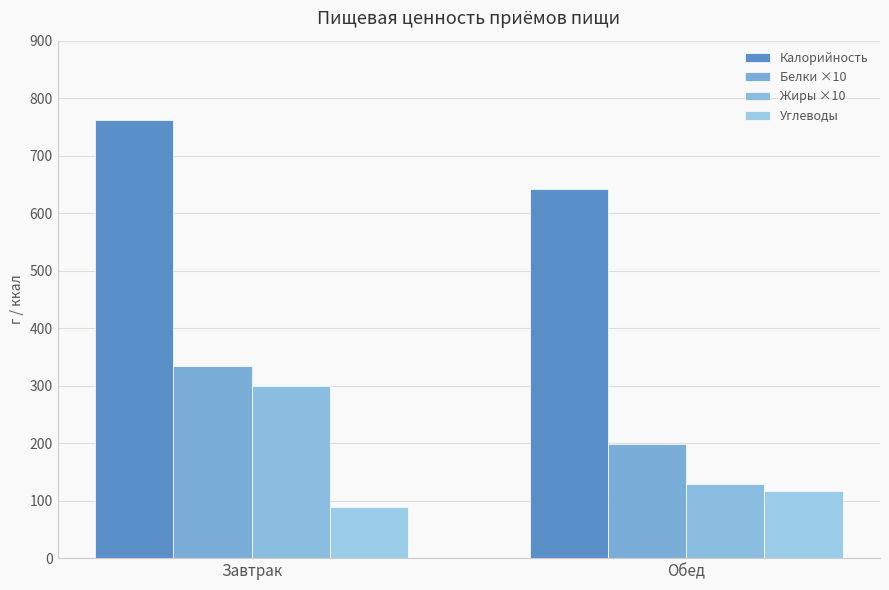

What is the sum of all Белки ×10 values?

533.1